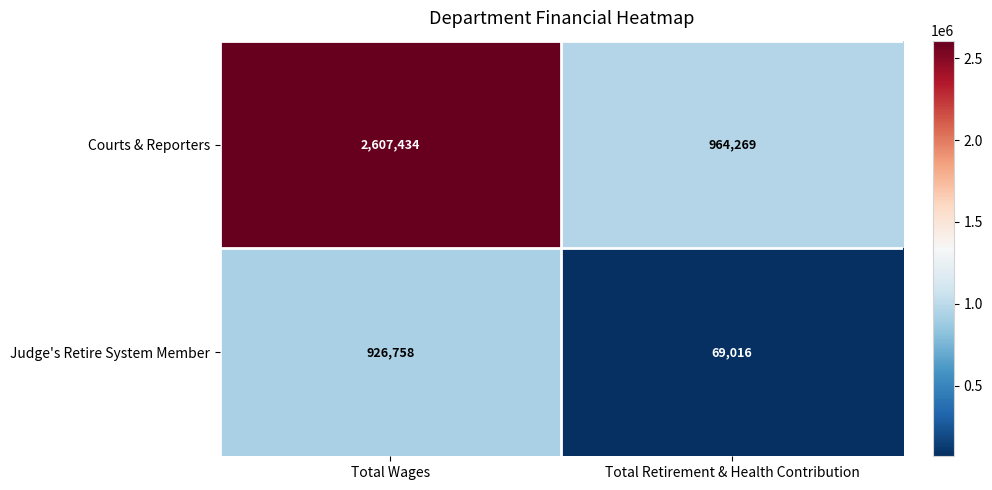

What is the maximum value shown in the chart?

2607434